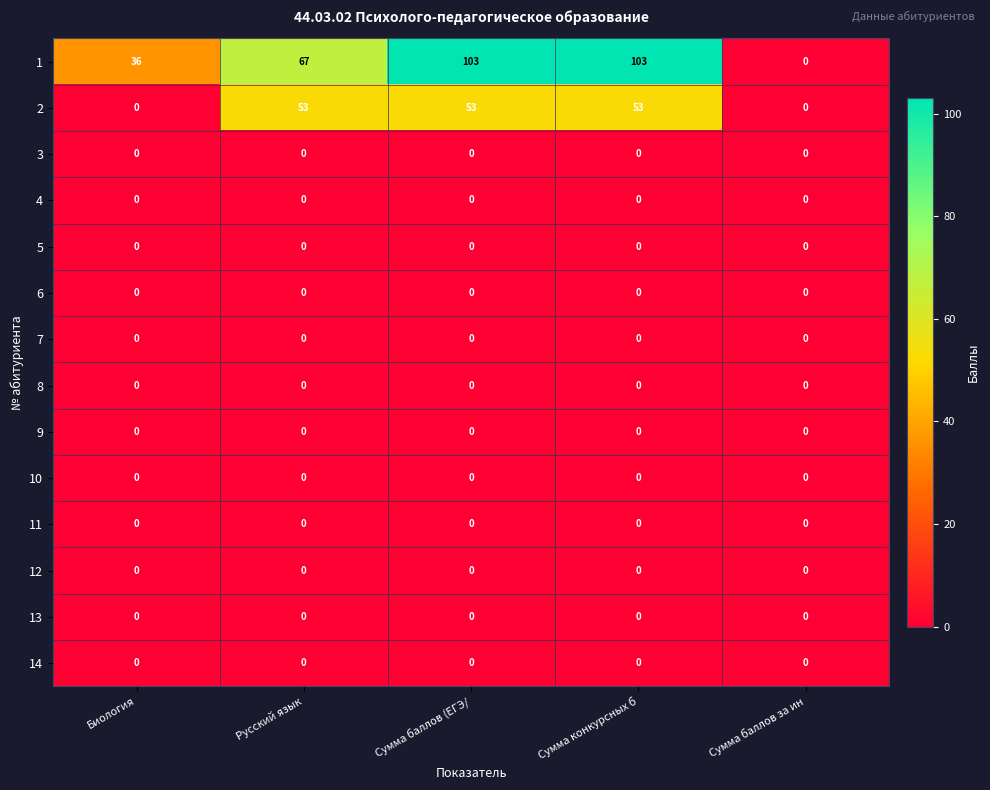

What is the greatest value displayed?

103